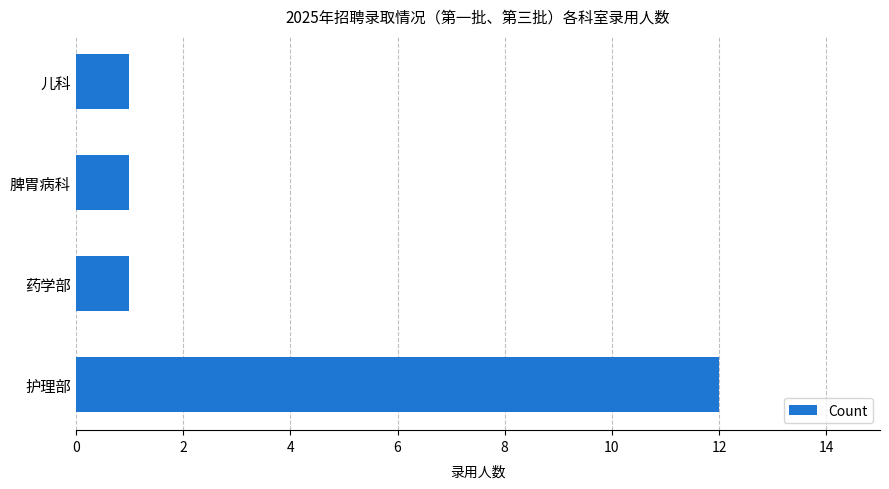

Which has a higher value, 药学部 or 护理部?

护理部